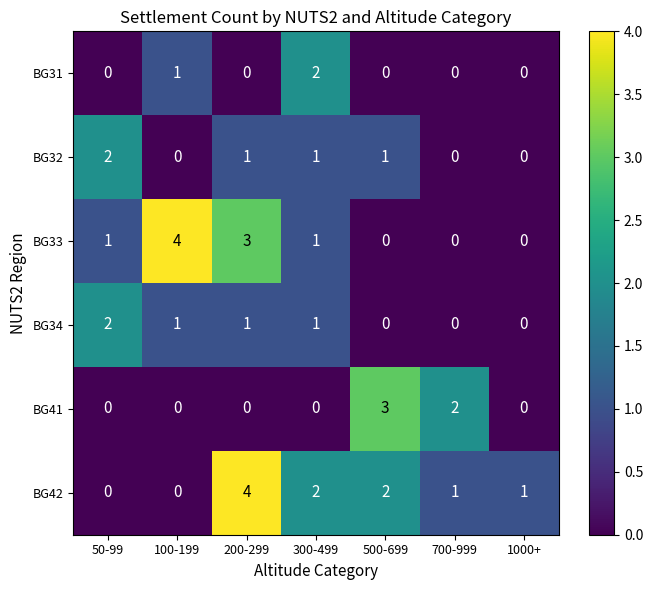

Between 100-199 and 1000+, which series saw the biggest shift?

BG33